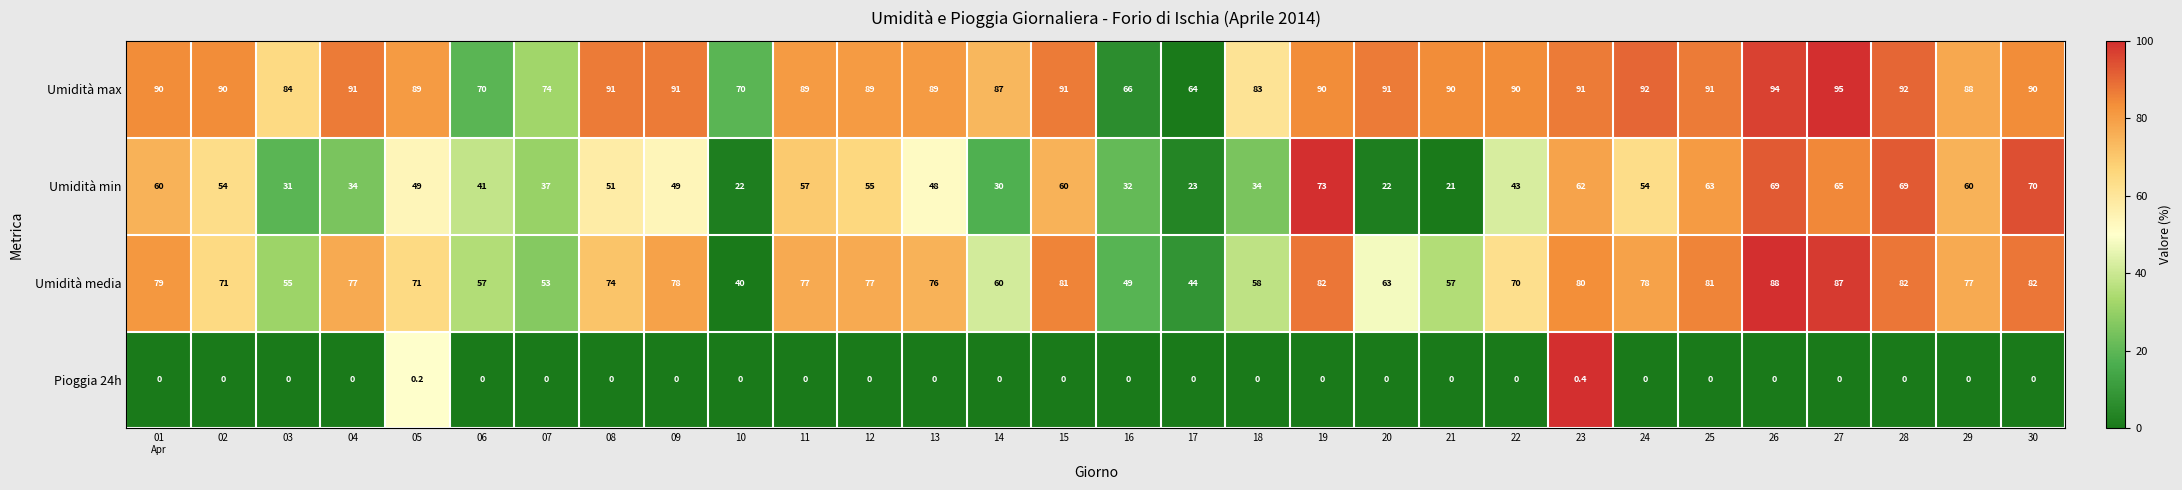

Which series has the widest spread of values?

Umidità min